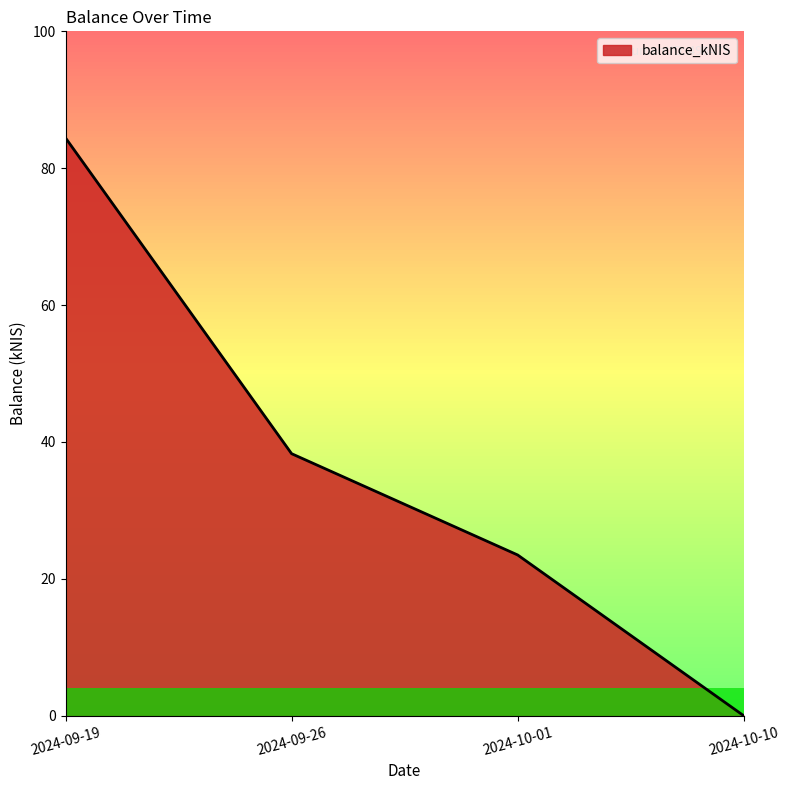

What position from the right is 2024-10-01?

2